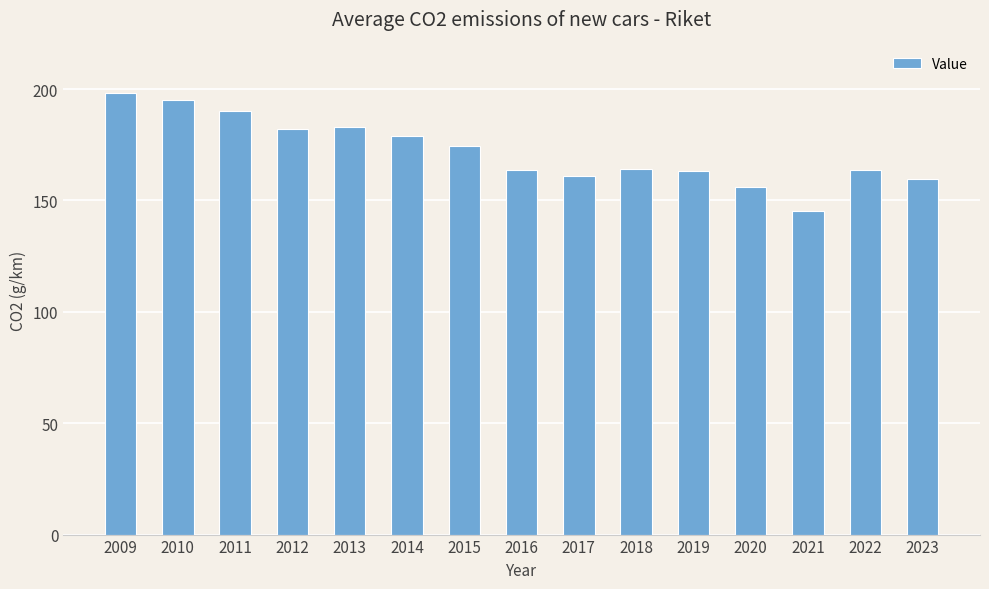

What is the difference between the values at 2015 and 2022?

10.4